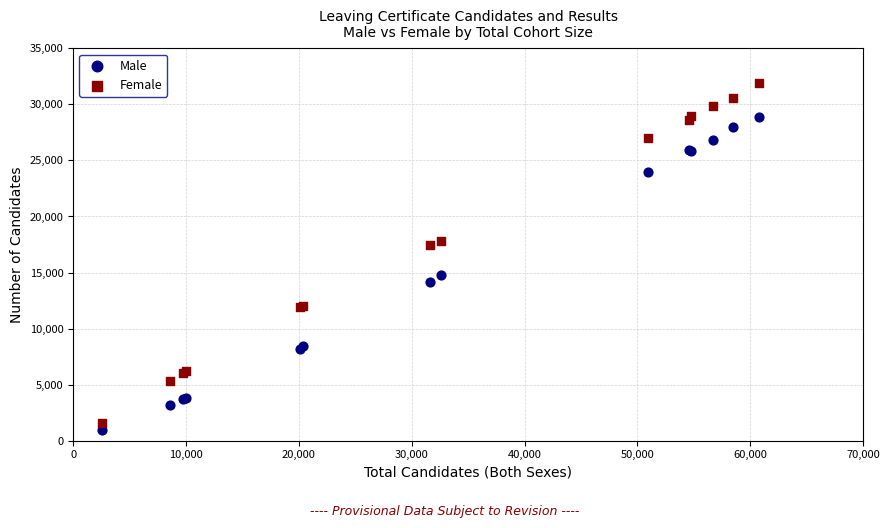

What are all the series names shown in the legend?

Male, Female